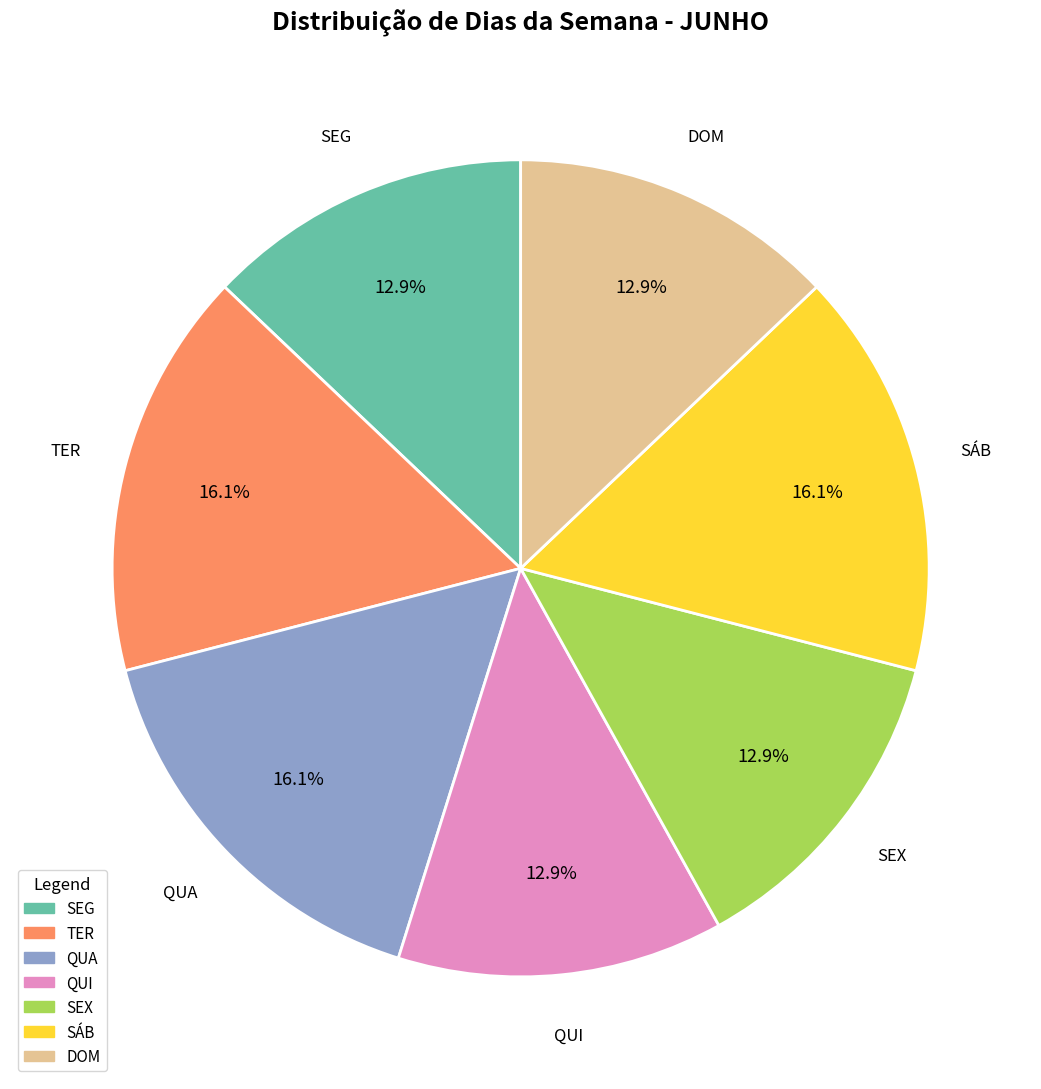

What is the ratio of the value at SEG to the value at QUI?

1.0